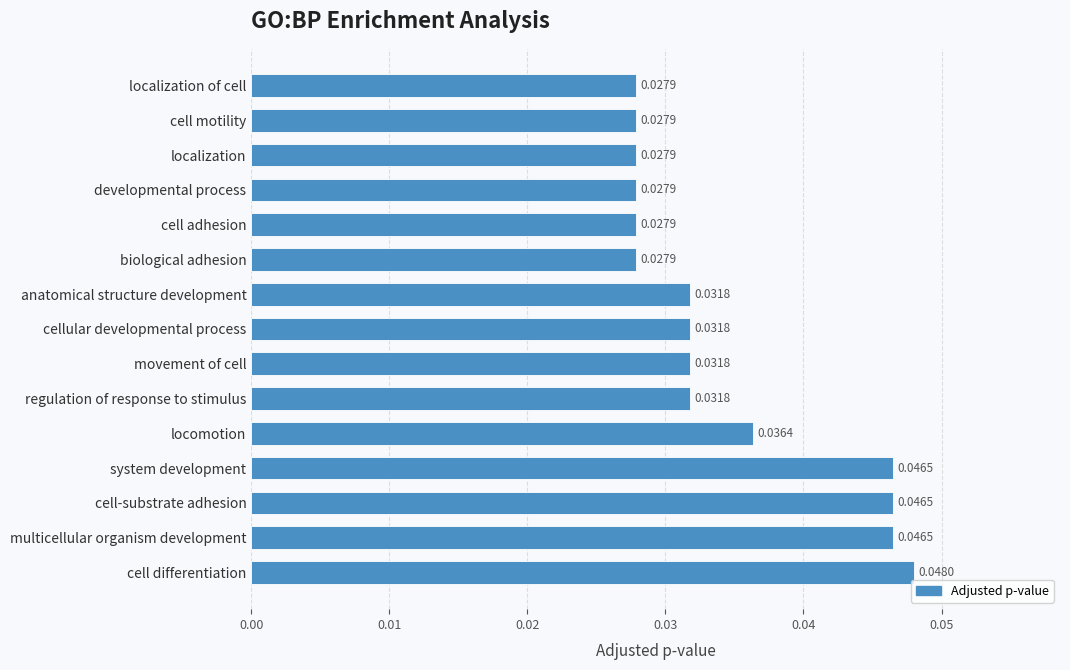

What is the sum of all values?

0.5